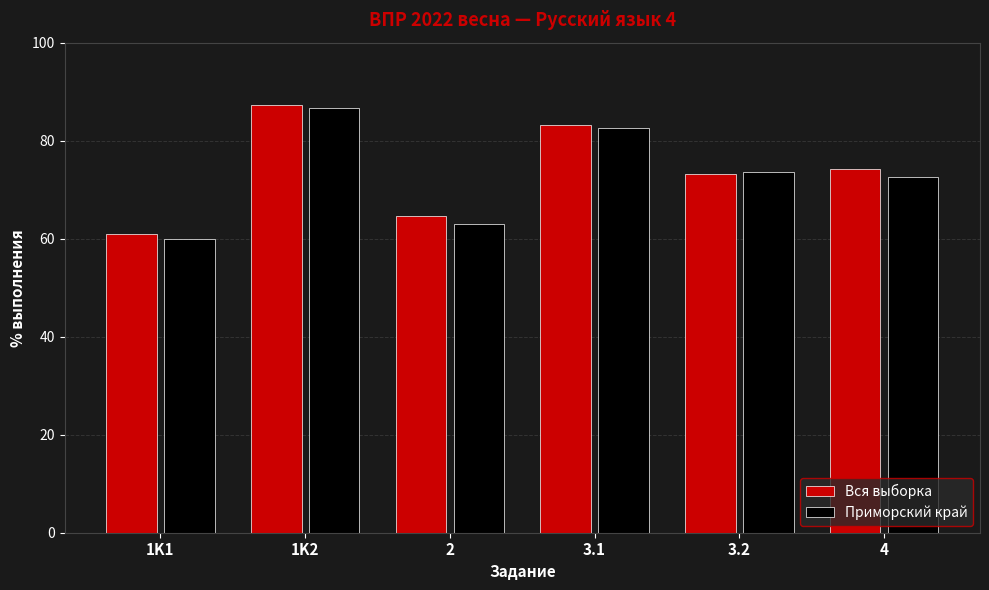

What is the difference between the maximum and minimum values in the Приморский край series?

26.6